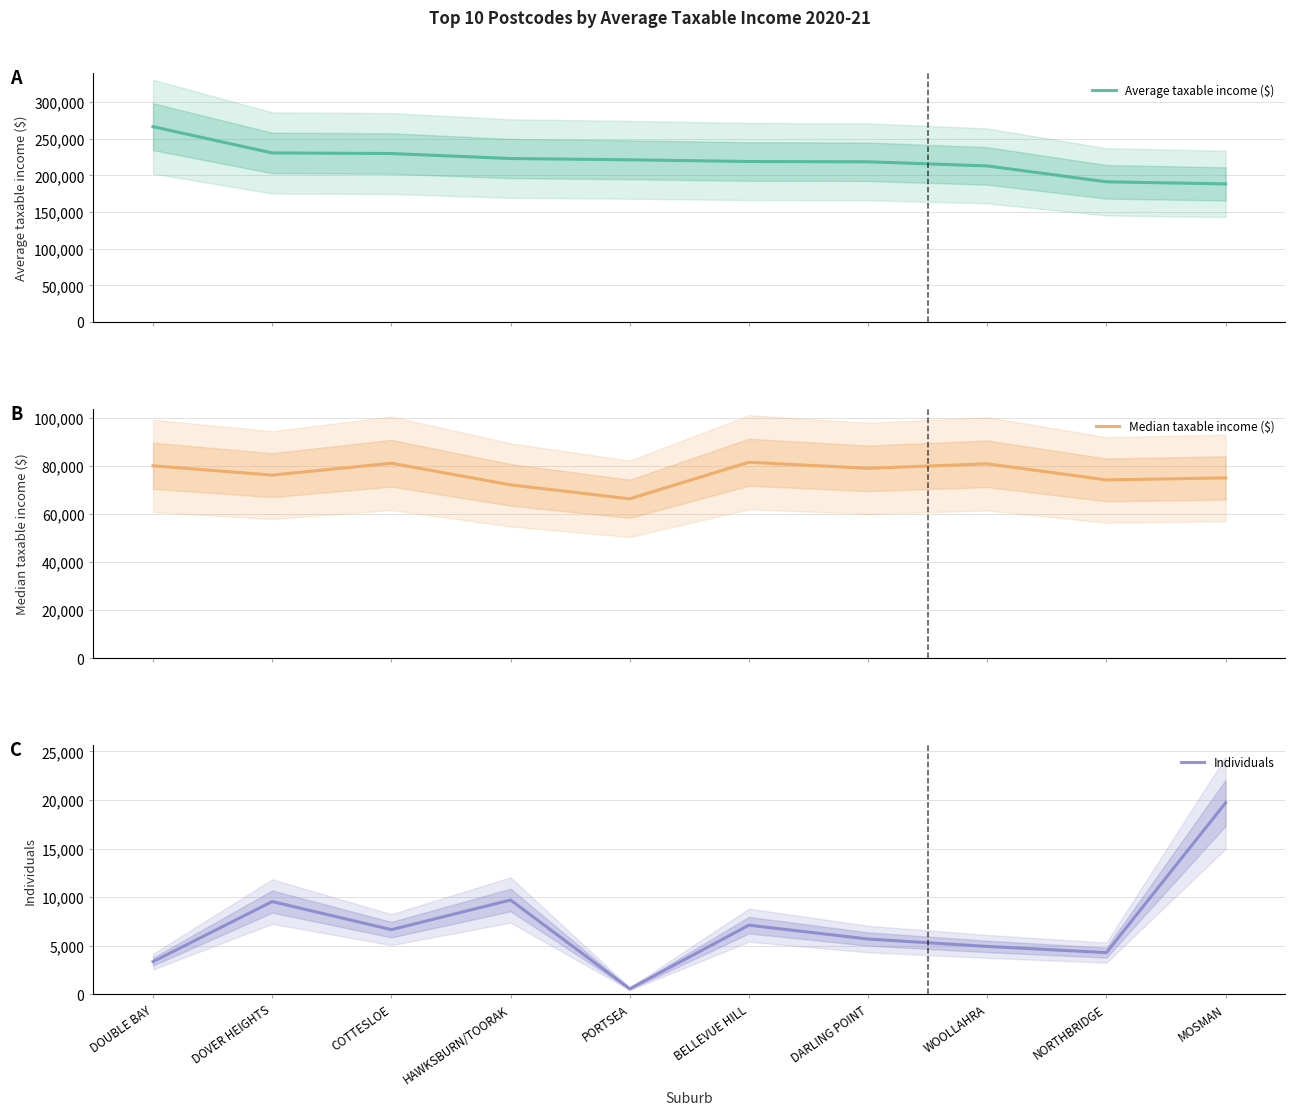

What position from the right is PORTSEA?

6